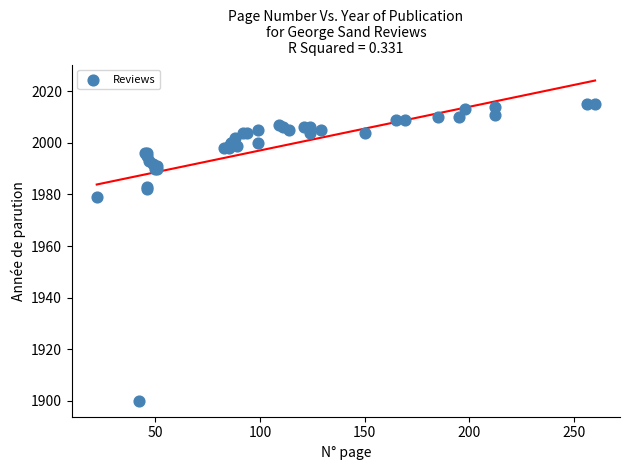

What Y value in the scatter plot is closest to 1957?

1979